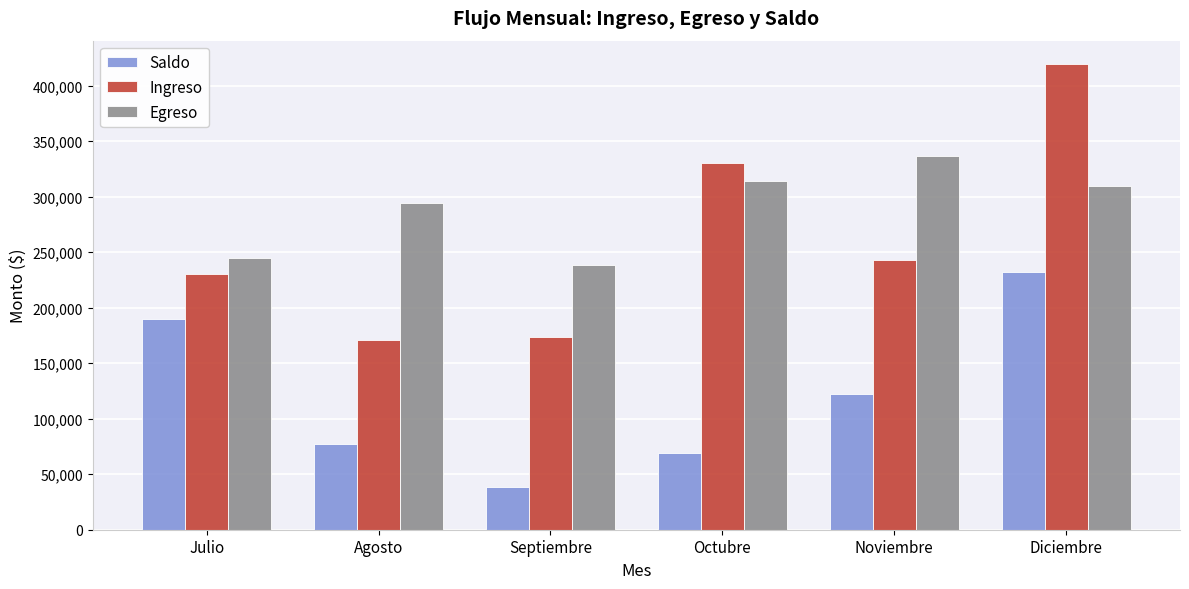

The Saldo series shows 352479.4 at Diciembre. True or false?

False